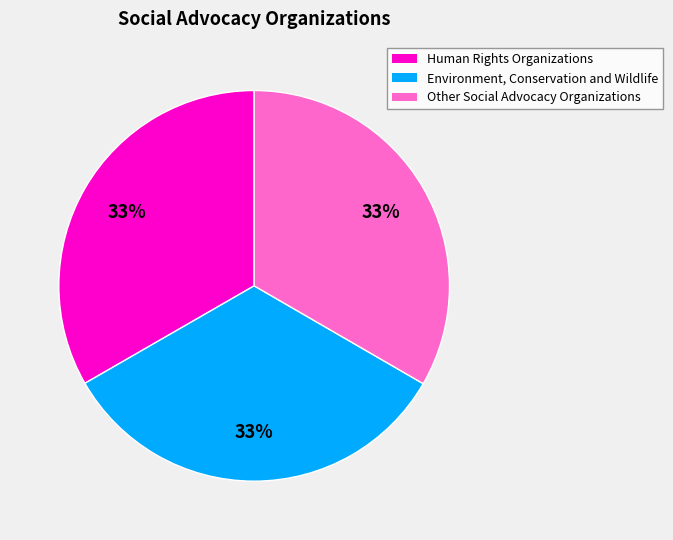

Combined, do Human Rights Organizations and Environment, Conservation and Wildlife account for over 50%?

Yes